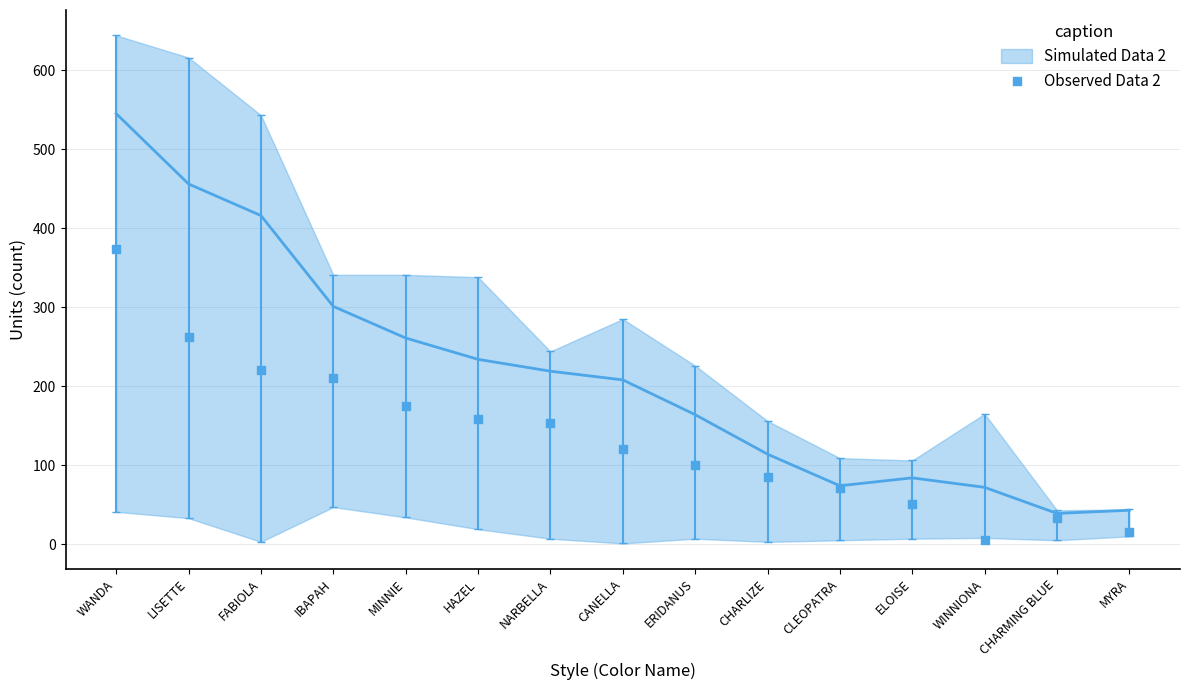

What is the range of Y values (max minus min)?

369